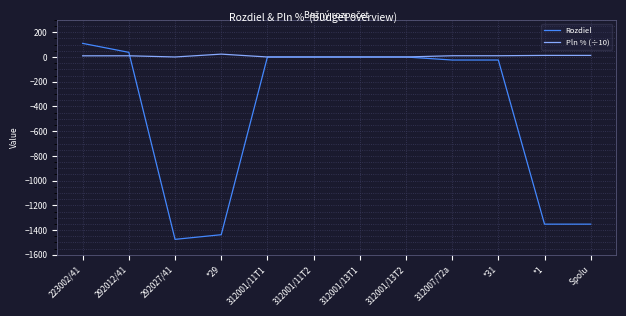

Which series has the largest range (max minus min)?

Rozdiel